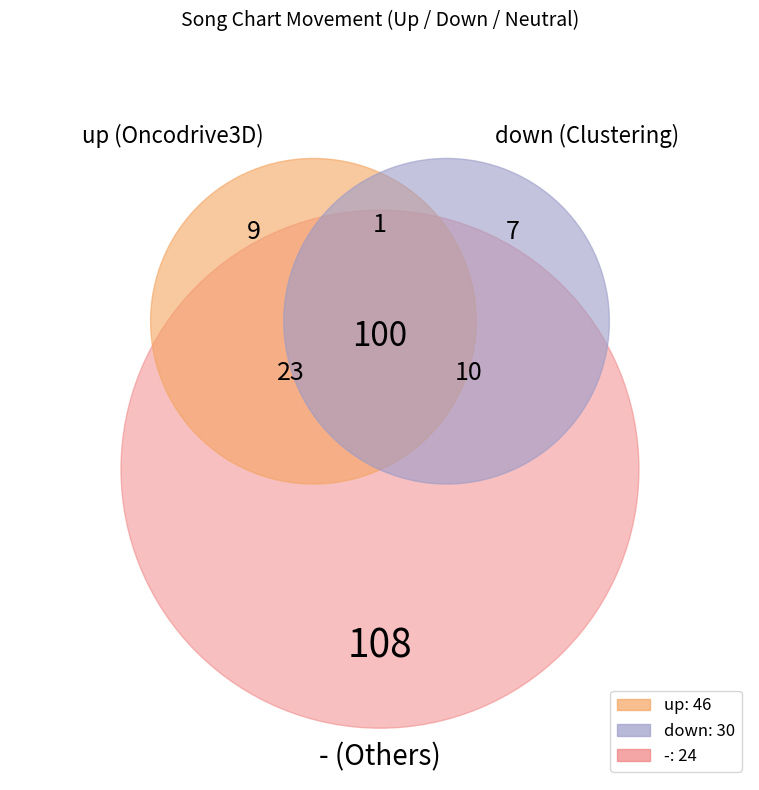

Does down represent more than half of the total?

No